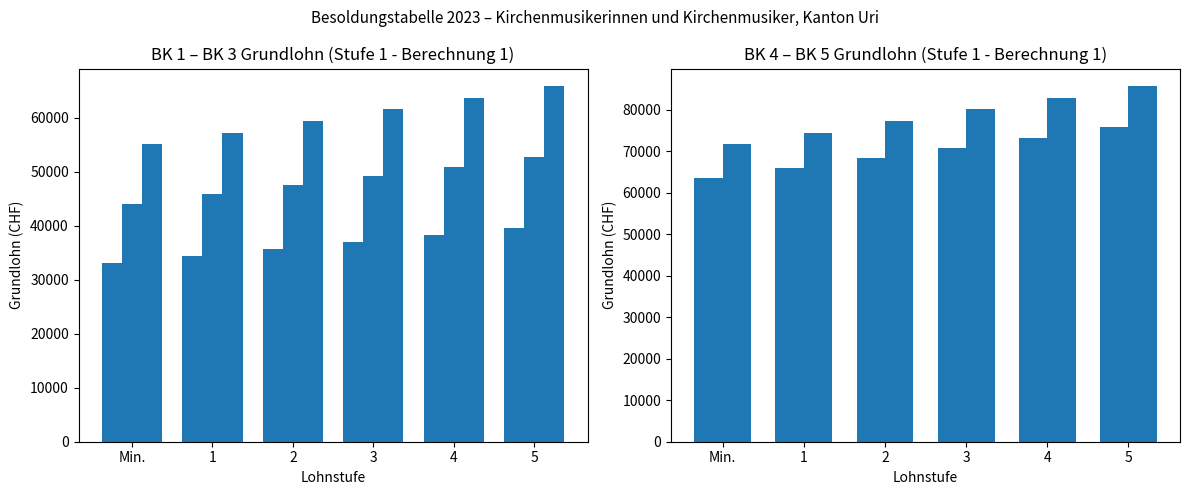

List the series in order of their overall mean, highest first.

BK 5, BK 4, BK 3, BK 2, BK 1